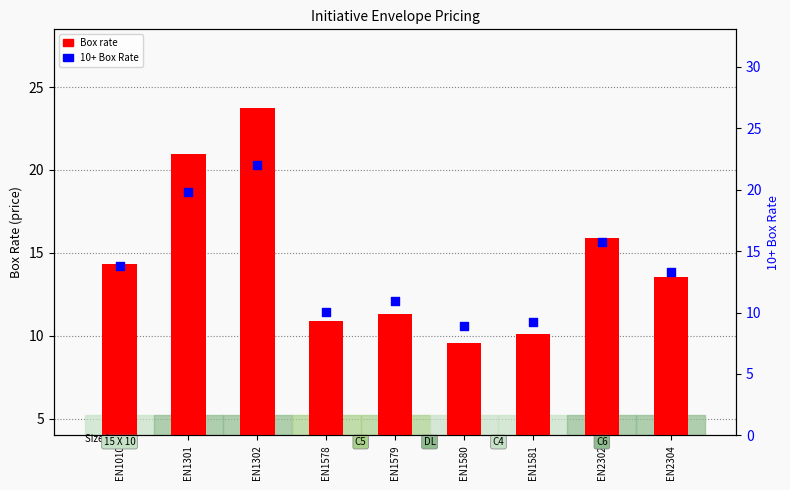

At how many categories does at least one series exceed 19?

2